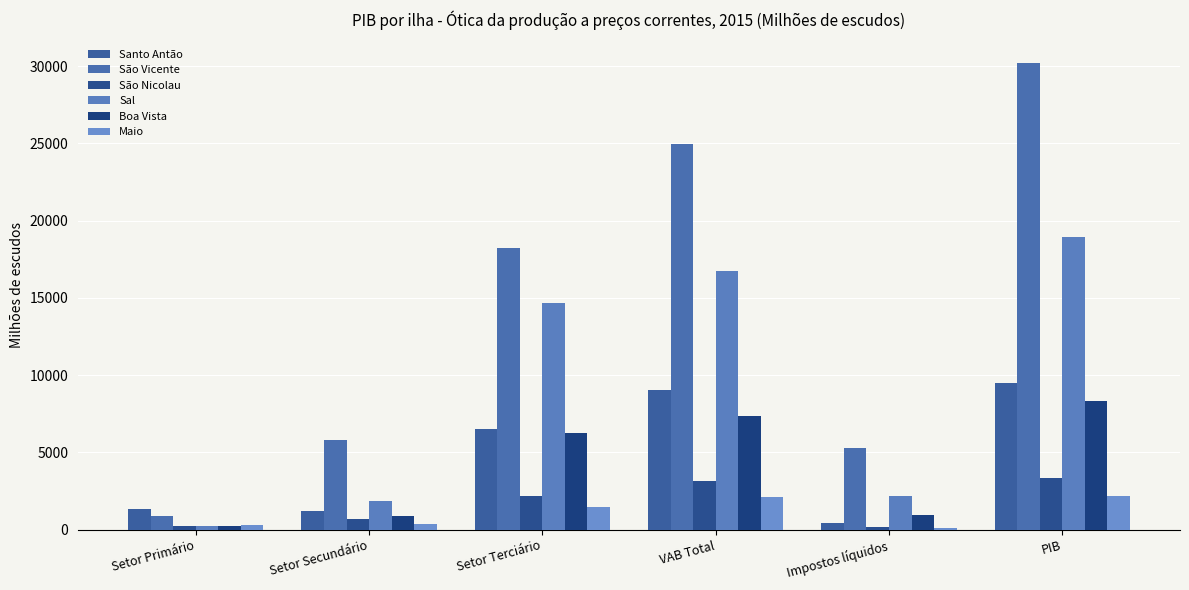

What is the value of the Sal bar at the 1st from the left?

210.7